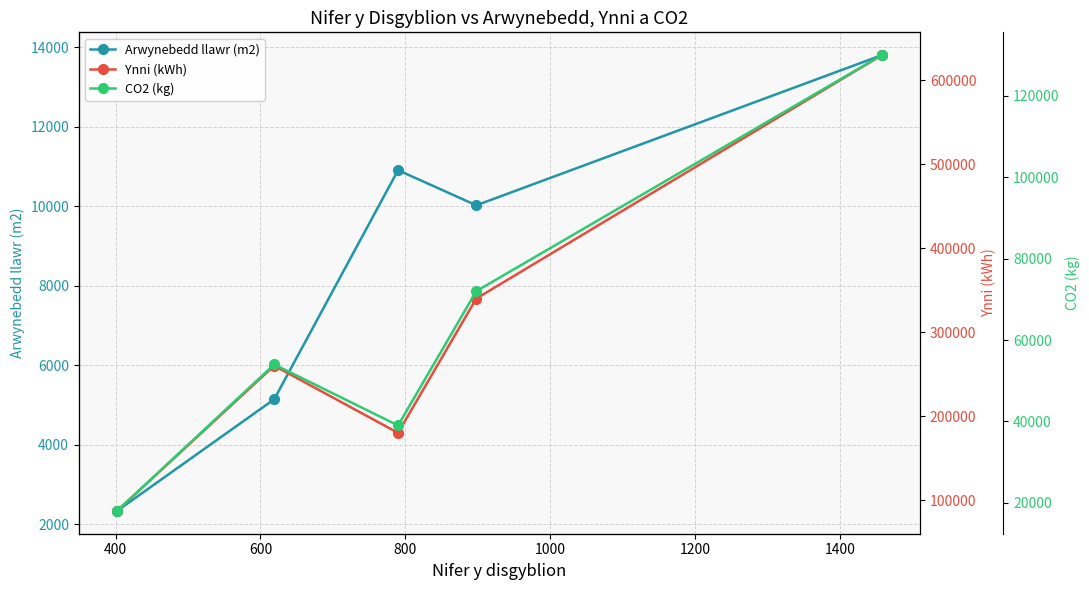

True or false: Arwynebedd llawr (m2) has more than 1 interior local peaks.

False